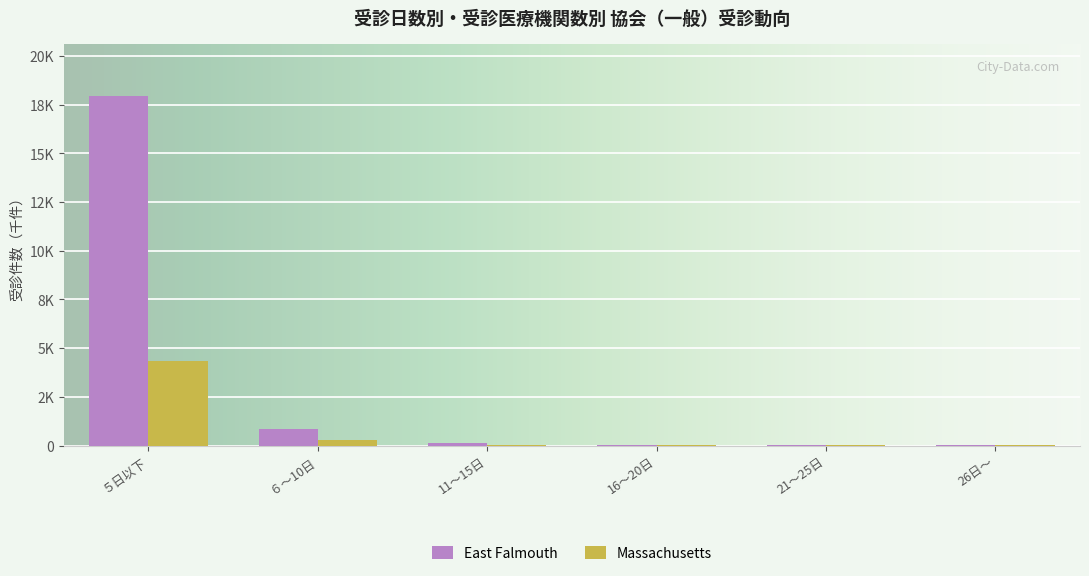

Does the chart contain stacked bars?

No